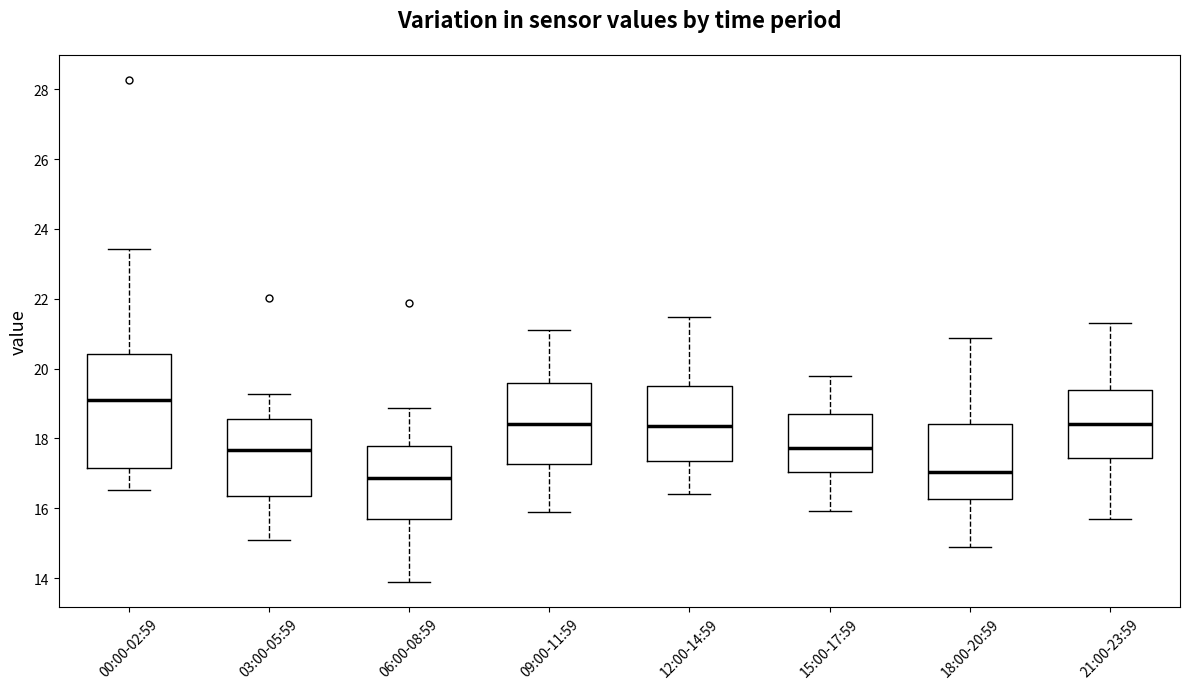

Comparing the boxes themselves (not the whiskers), which one is the tallest?

00:00-02:59